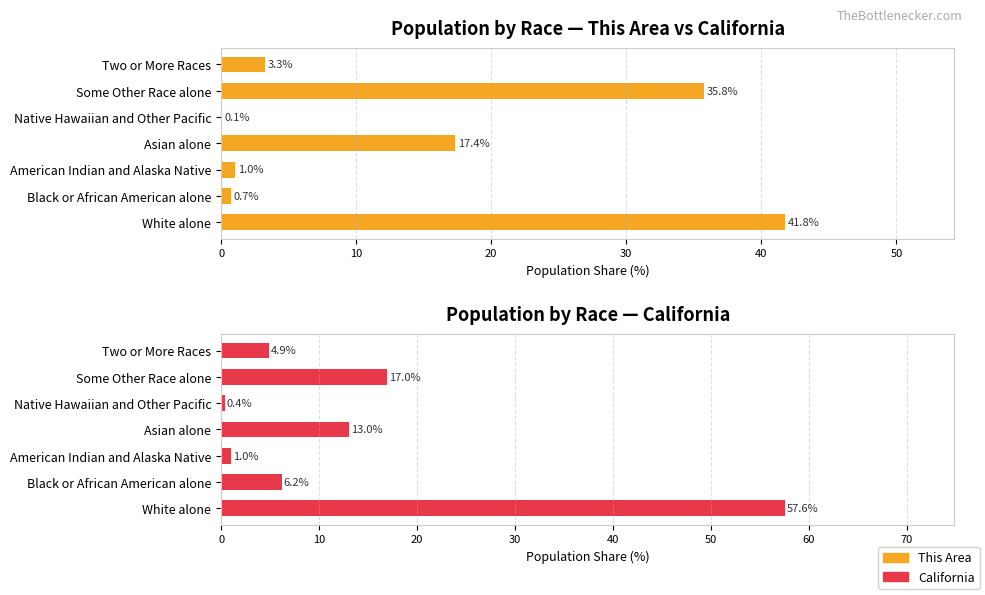

The value of California at Some Other Race alone is 11.0. True or false?

False